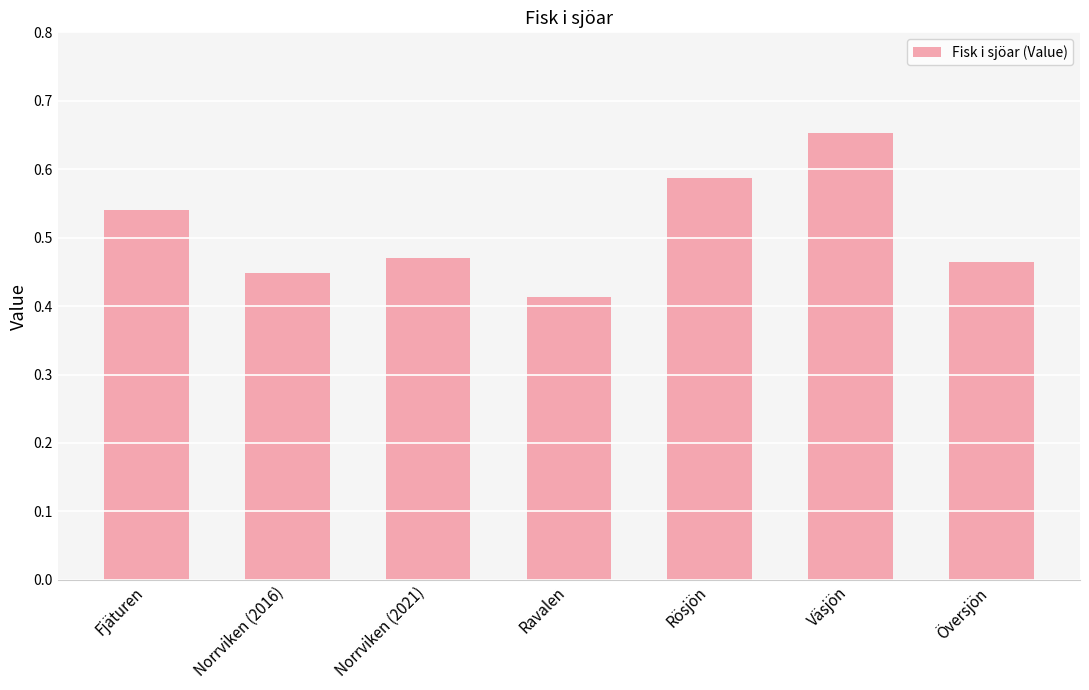

At which category does the chart reach its peak across all series?

Väsjön